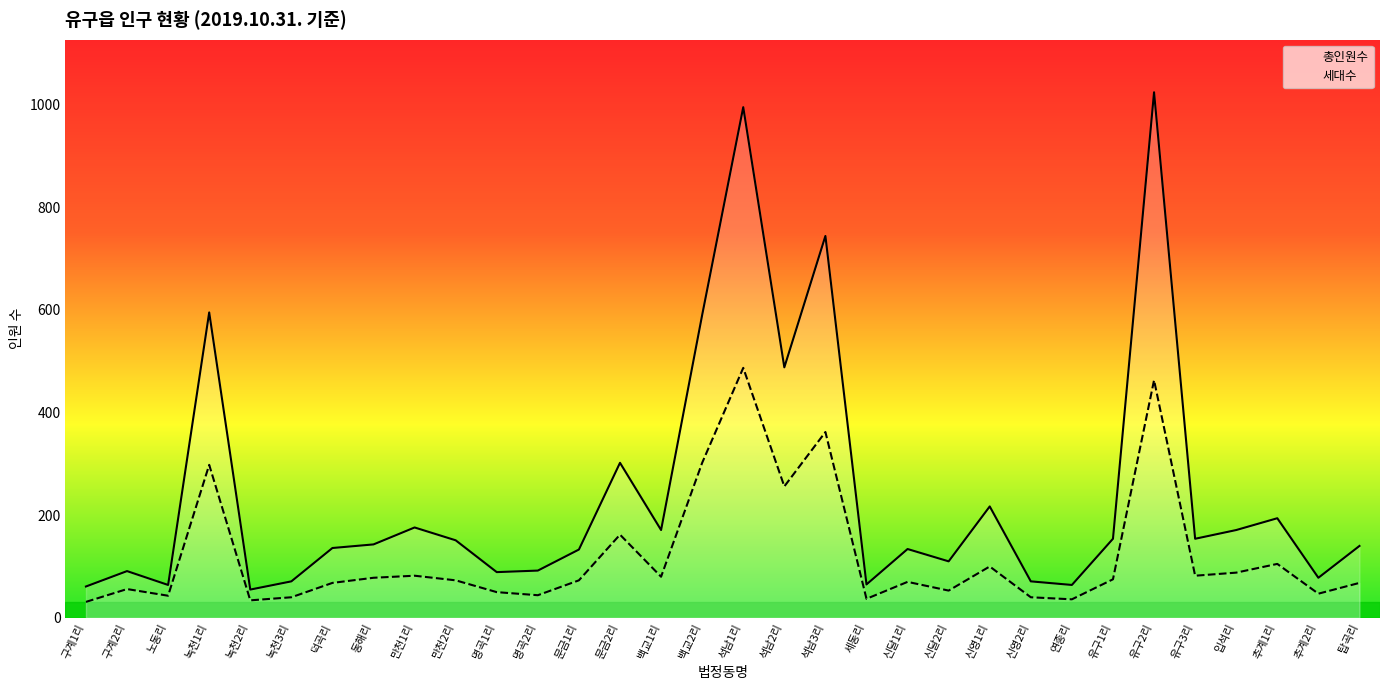

What is the label of the 26th point from the left?

유구1리